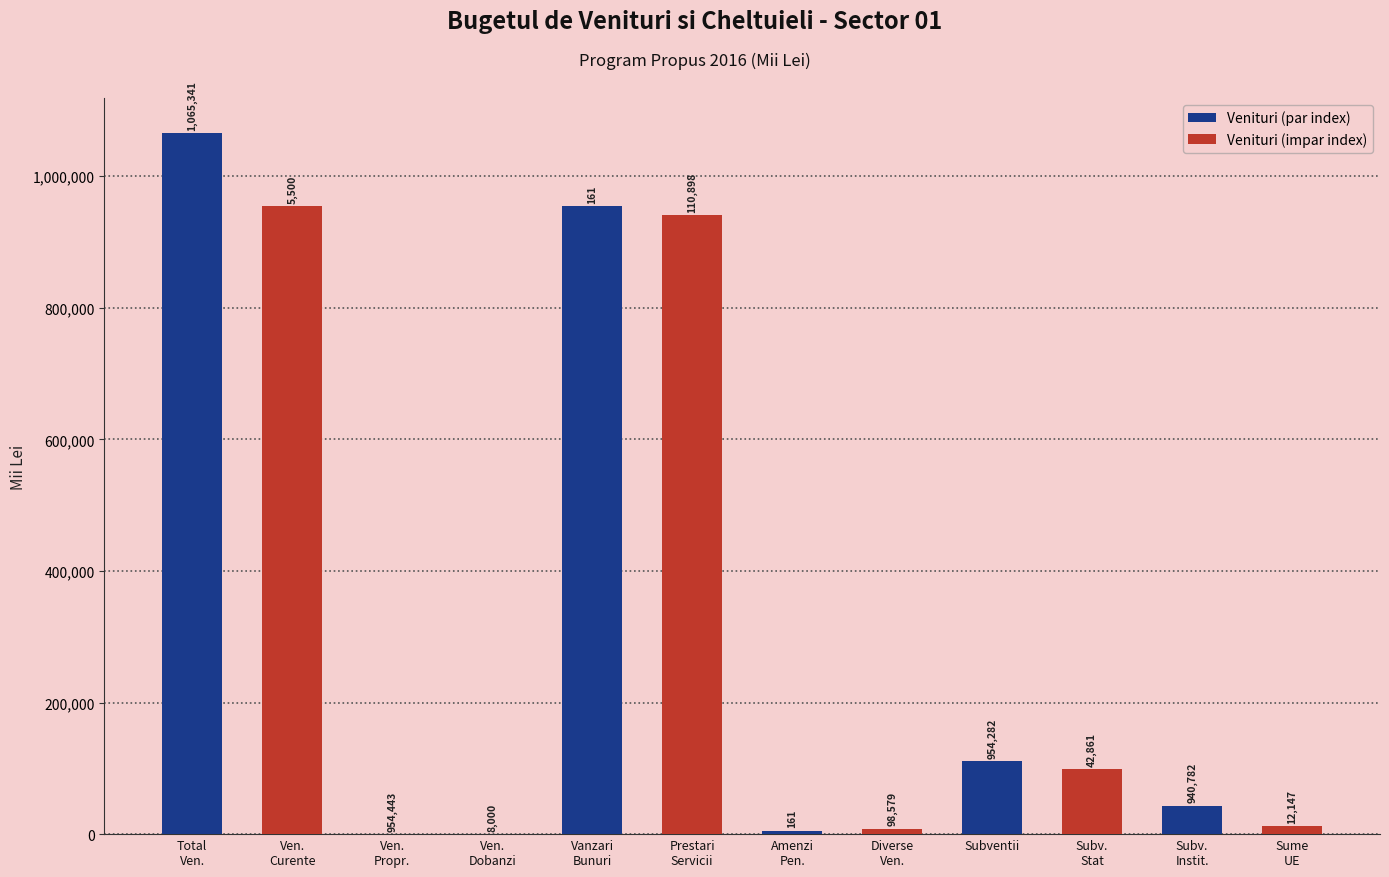

What is the sum of all Venituri (impar index) values?

2014112